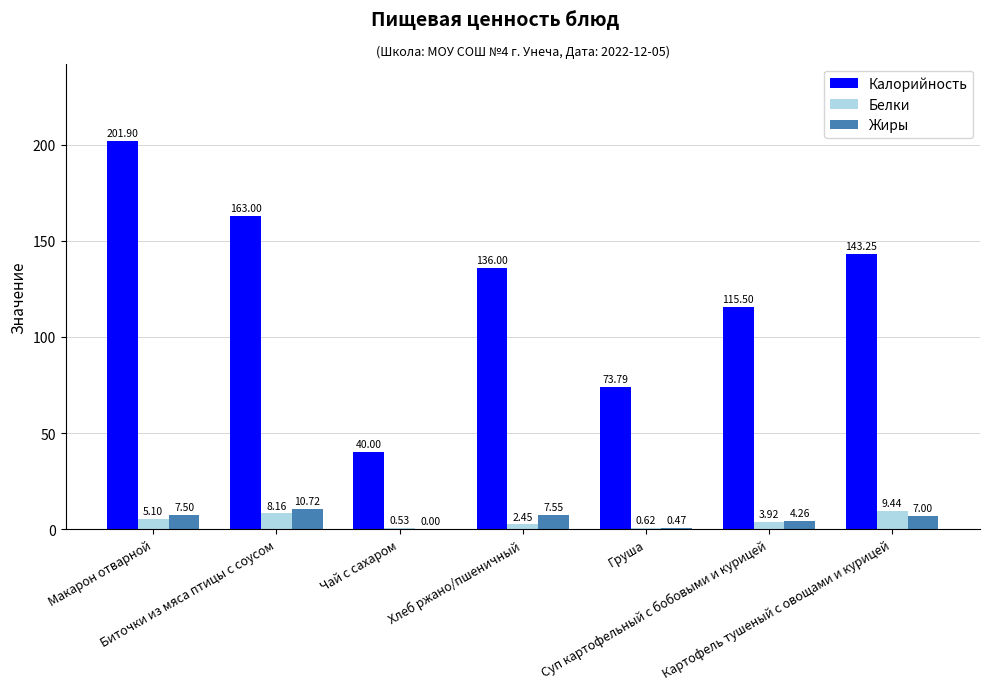

Count the number of data series in this chart.

3